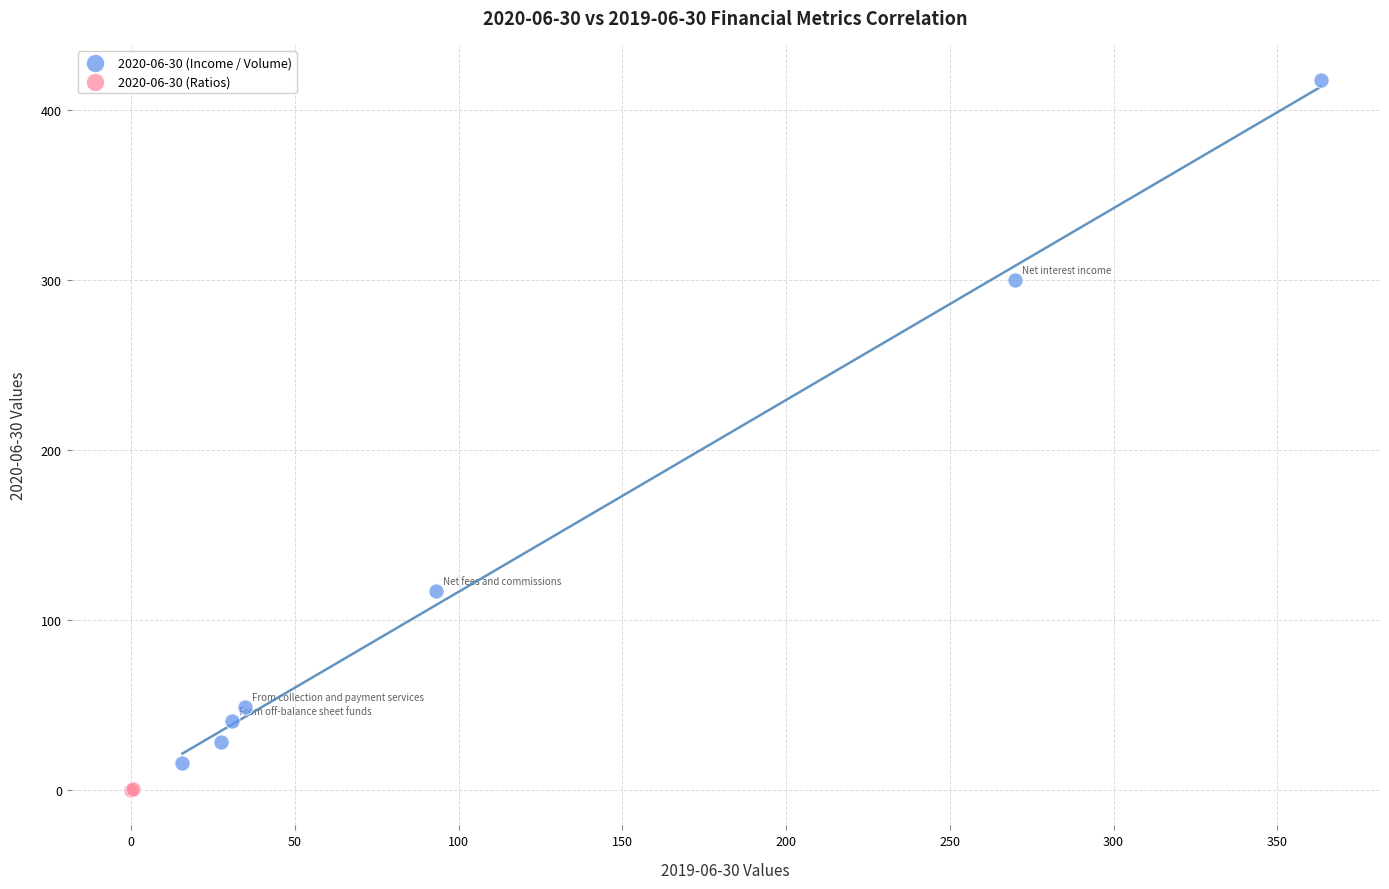

Which series contains the lowest Y value?

2020-06-30 (Ratios)